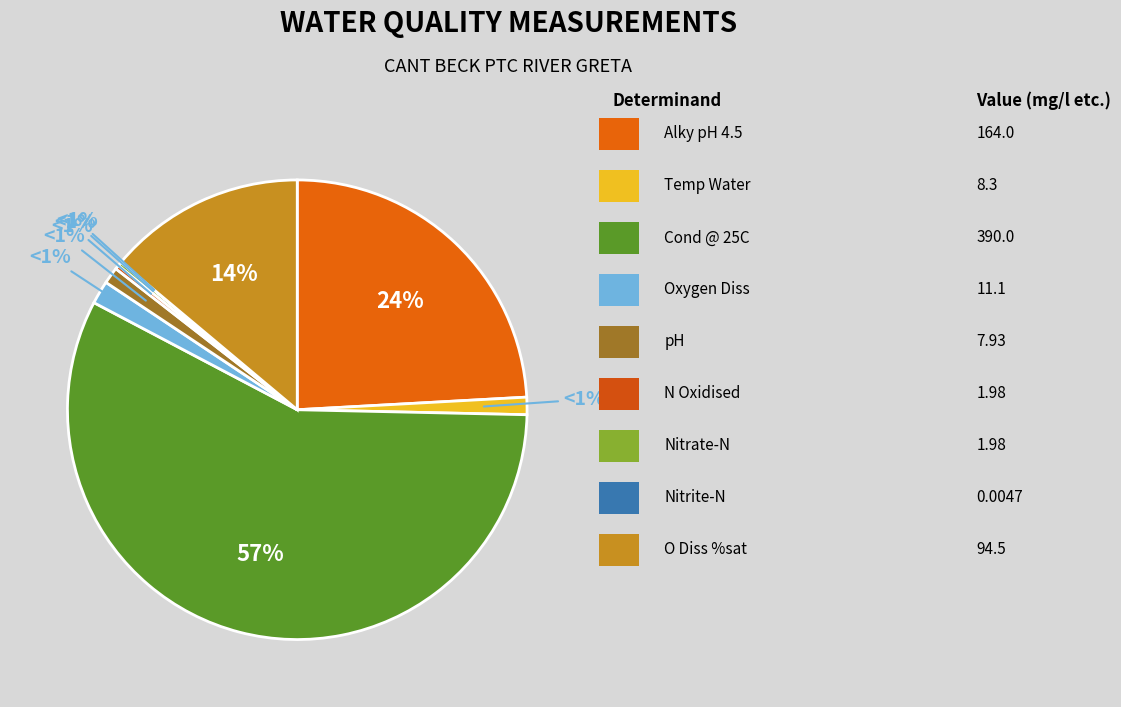

Combined, what portion of the pie is O Diss %sat and Cond @ 25C?

71.3%